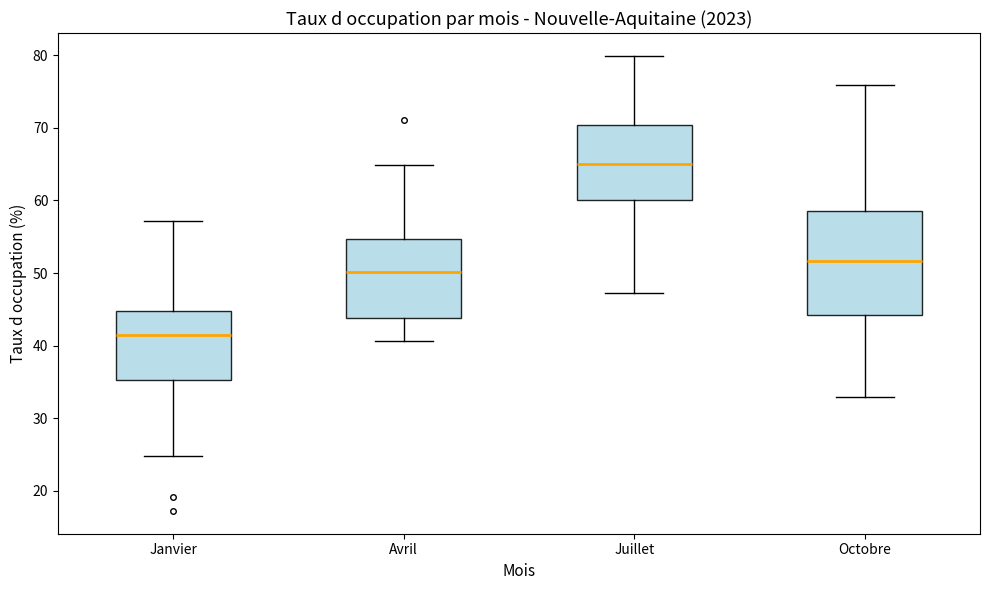

Comparing the boxes themselves (not the whiskers), which one is the tallest?

Octobre